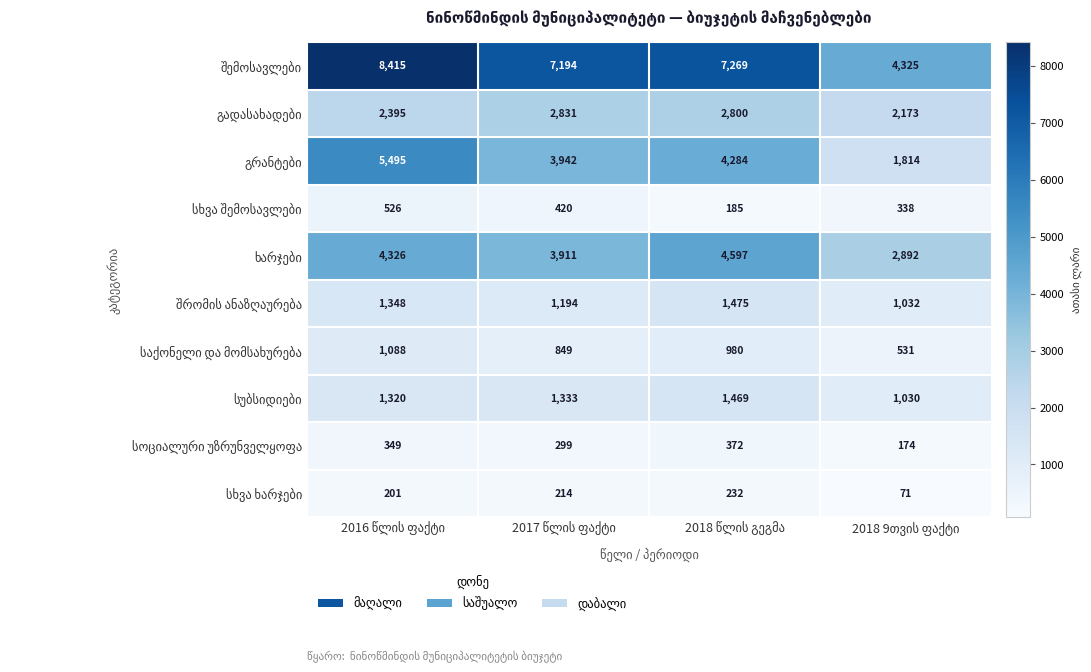

At how many categories does at least one series exceed 1440?

4